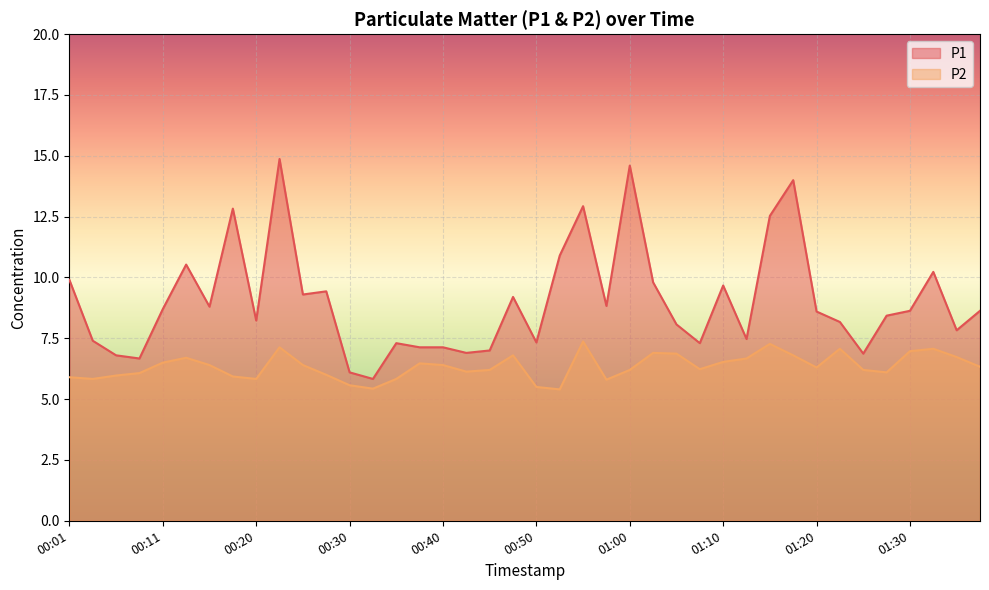

Reading right to left, list all the values displayed in this chart.

P1: 01:37=8.6	01:35=7.8	01:32=10.2	01:30=8.6	01:27=8.4	01:25=6.9	01:22=8.2	01:20=8.6	01:17=14.0	01:15=12.5	01:12=7.5	01:10=9.7	01:07=7.3	01:05=8.1	01:02=9.8	01:00=14.6	00:57=8.8	00:55=12.9	00:52=10.9	00:50=7.3	00:47=9.2	00:45=7.0	00:42=6.9	00:40=7.1	00:38=7.1	00:35=7.3	00:33=5.8	00:30=6.1	00:28=9.4	00:25=9.3	00:23=14.9	00:20=8.2	00:18=12.8	00:15=8.8	00:13=10.5	00:11=8.7	00:08=6.7	00:06=6.8	00:03=7.4	00:01=9.9
P2: 01:37=6.3	01:35=6.7	01:32=7.1	01:30=7.0	01:27=6.1	01:25=6.2	01:22=7.1	01:20=6.3	01:17=6.8	01:15=7.3	01:12=6.7	01:10=6.5	01:07=6.2	01:05=6.9	01:02=6.9	01:00=6.2	00:57=5.8	00:55=7.4	00:52=5.4	00:50=5.5	00:47=6.8	00:45=6.2	00:42=6.1	00:40=6.4	00:38=6.5	00:35=5.8	00:33=5.4	00:30=5.6	00:28=6.0	00:25=6.4	00:23=7.1	00:20=5.8	00:18=5.9	00:15=6.4	00:13=6.7	00:11=6.5	00:08=6.1	00:06=6.0	00:03=5.8	00:01=5.9